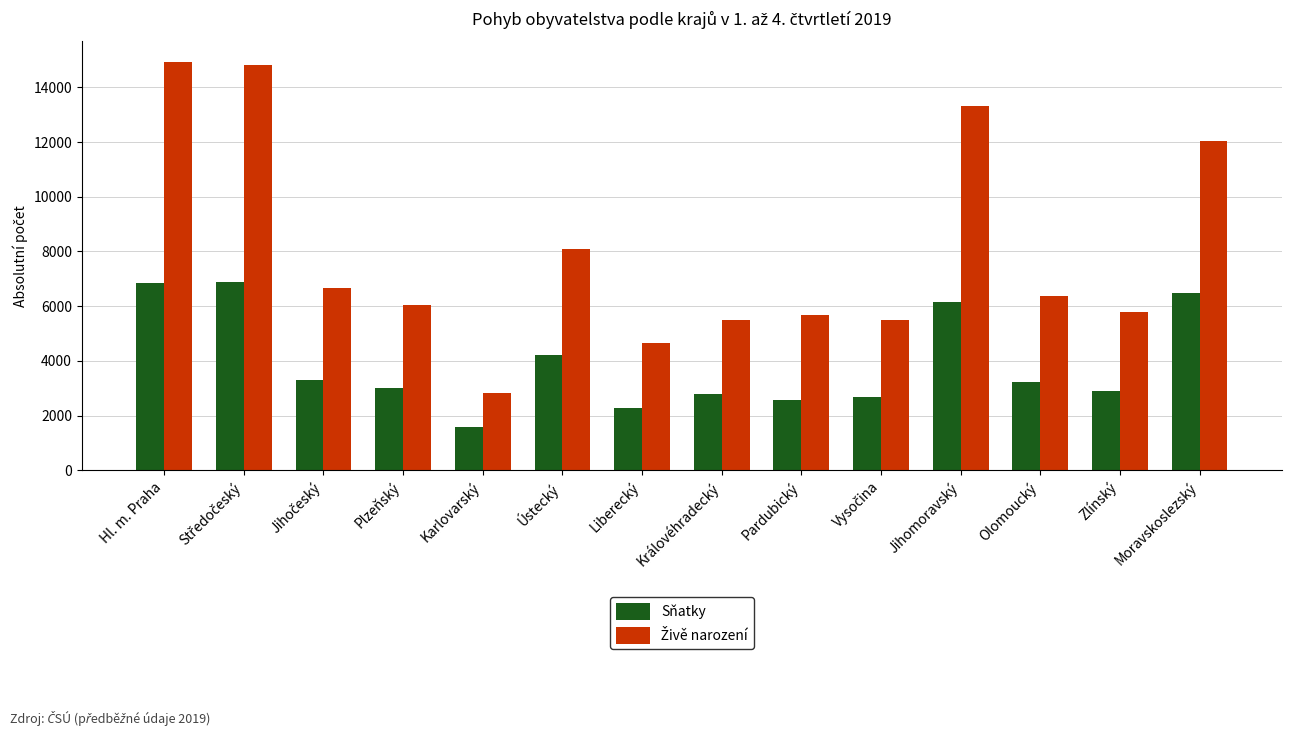

The value of Sňatky at Královéhradecký is 3823. True or false?

False